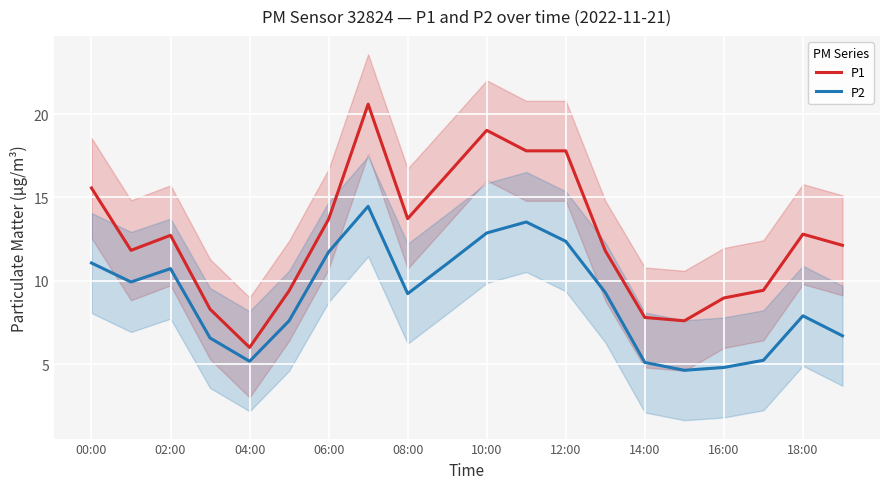

What is the spread (max minus min) of values at 15?

3.0